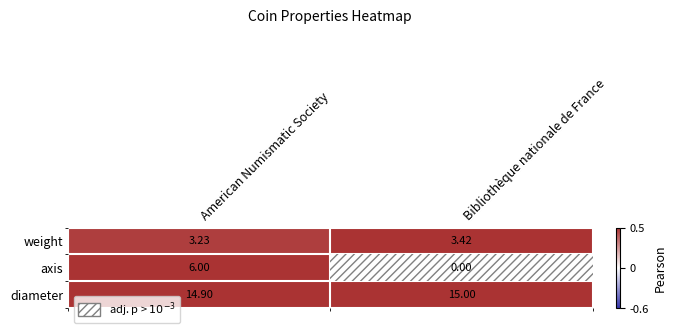

Rank the series by their maximum value, from highest to lowest.

diameter, axis, weight